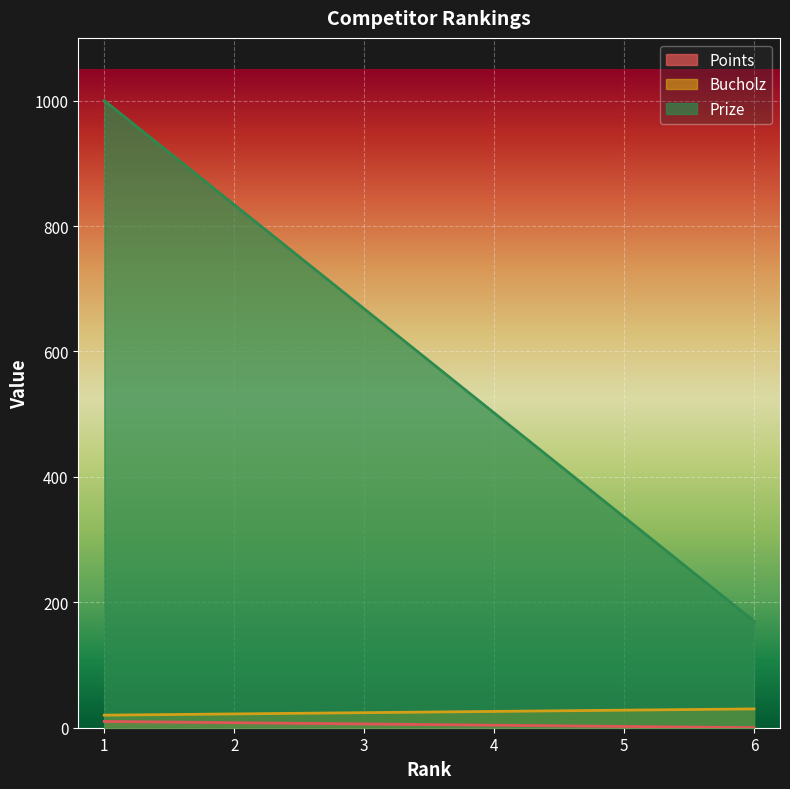

How many data points in Bucholz are less than 26?

3